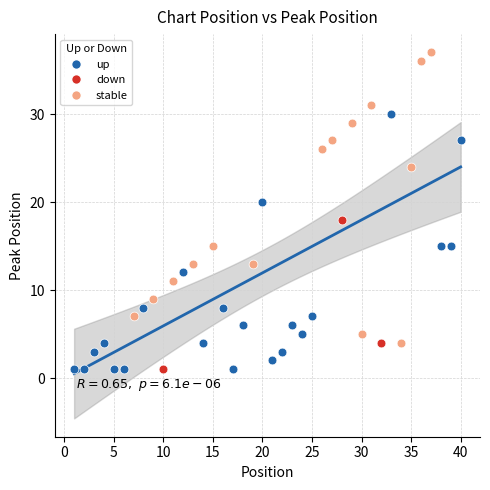

Which series reaches the maximum Y coordinate?

stable